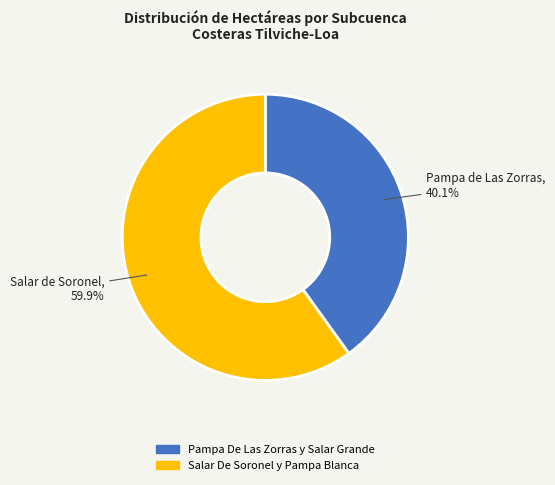

To the nearest percent, what is the difference between the largest and smallest slice percentages?

20%